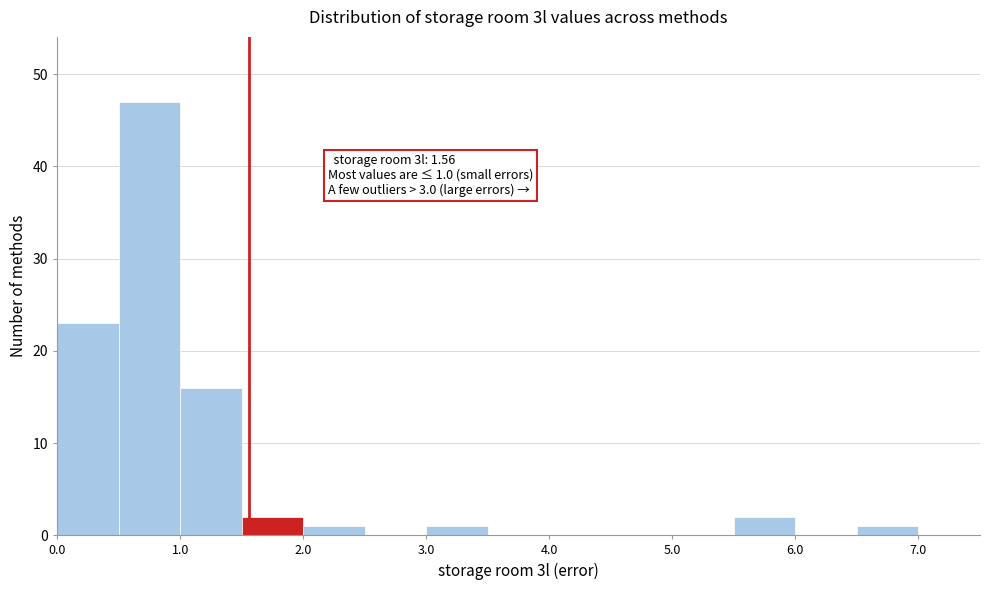

Over which range of the x-axis is the bar tallest?

0.5 to 1.0